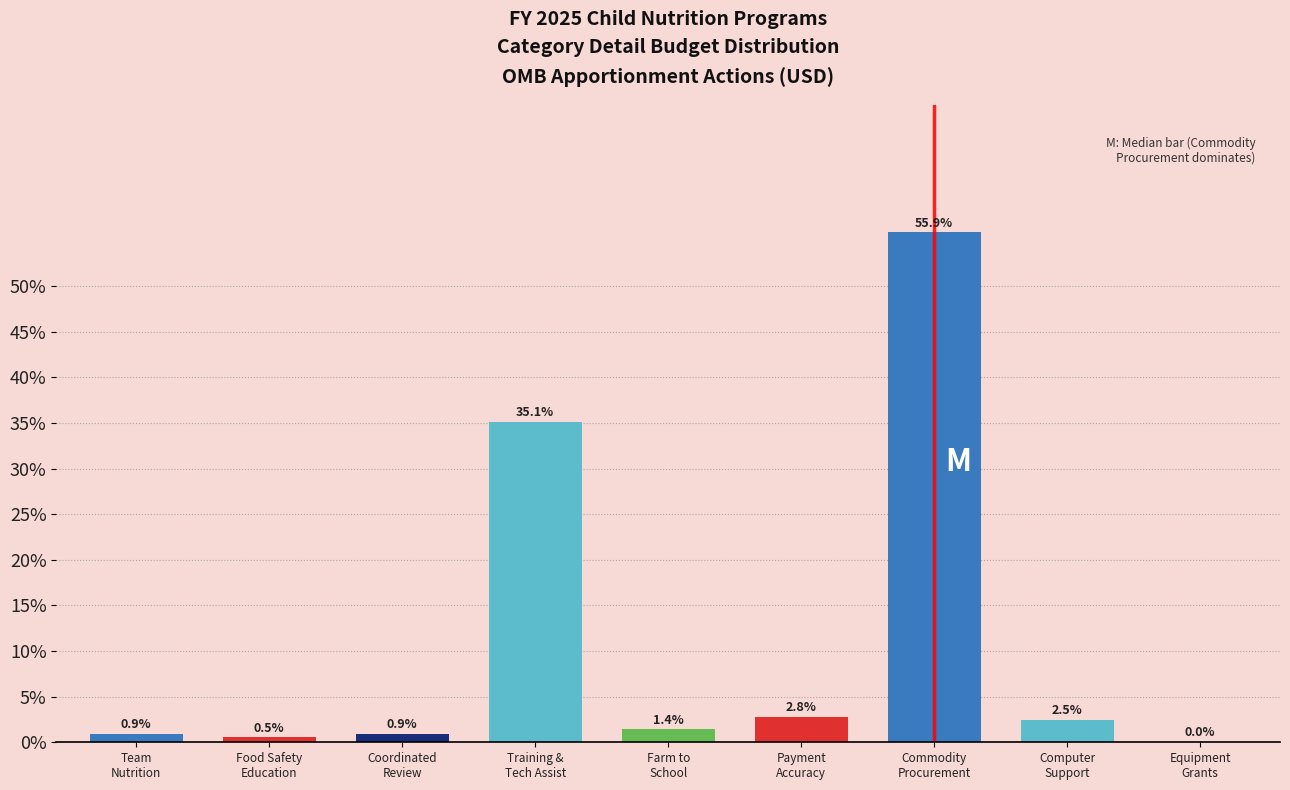

What is the maximum value shown in the chart?

55.9